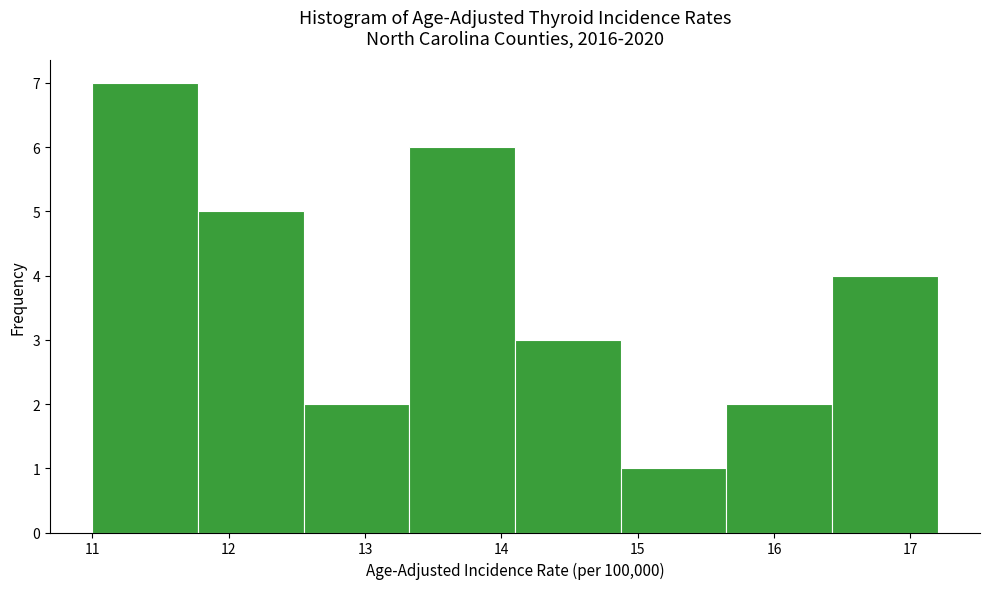

Reading left to right, transcribe this chart: for each bar, give the range it covers on the x-axis and its height. Neither the bar edges nor the heights are printed on the chart, so give them approximately, as read against the axes.

11.0 to 11.8: 7
11.8 to 12.6: 5
12.6 to 13.3: 2
13.3 to 14.1: 6
14.1 to 14.9: 3
14.9 to 15.7: 1
15.7 to 16.4: 2
16.4 to 17.2: 4